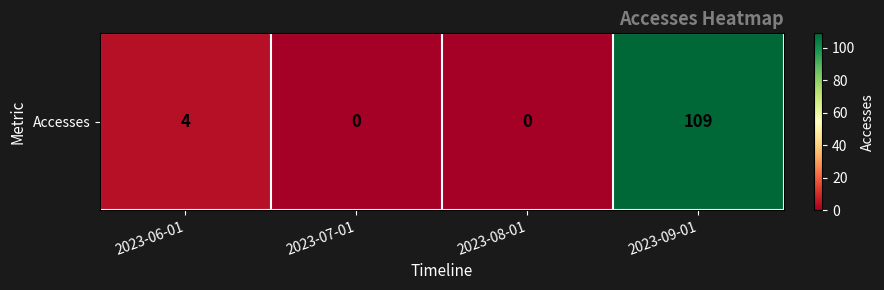

Rank the categories by value from highest to lowest.

2023-09-01, 2023-06-01, 2023-07-01, 2023-08-01